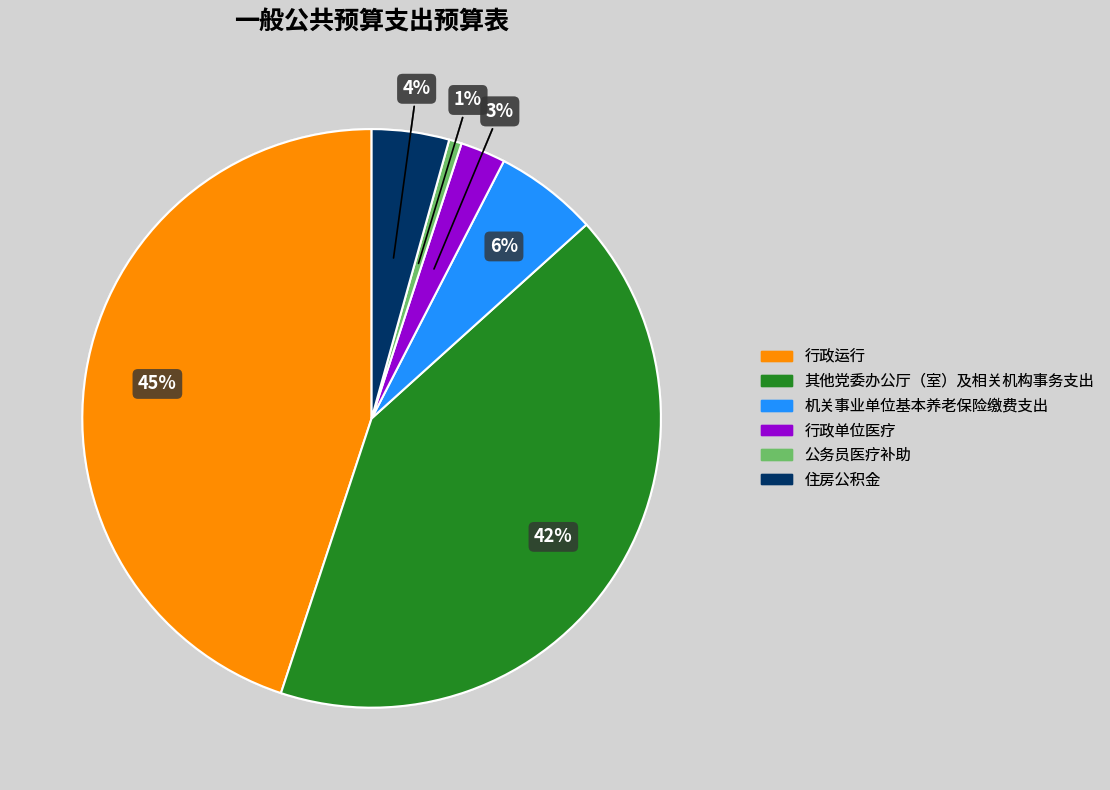

To the nearest percent, what portion does 机关事业单位基本养老保险缴费支出 represent?

6%